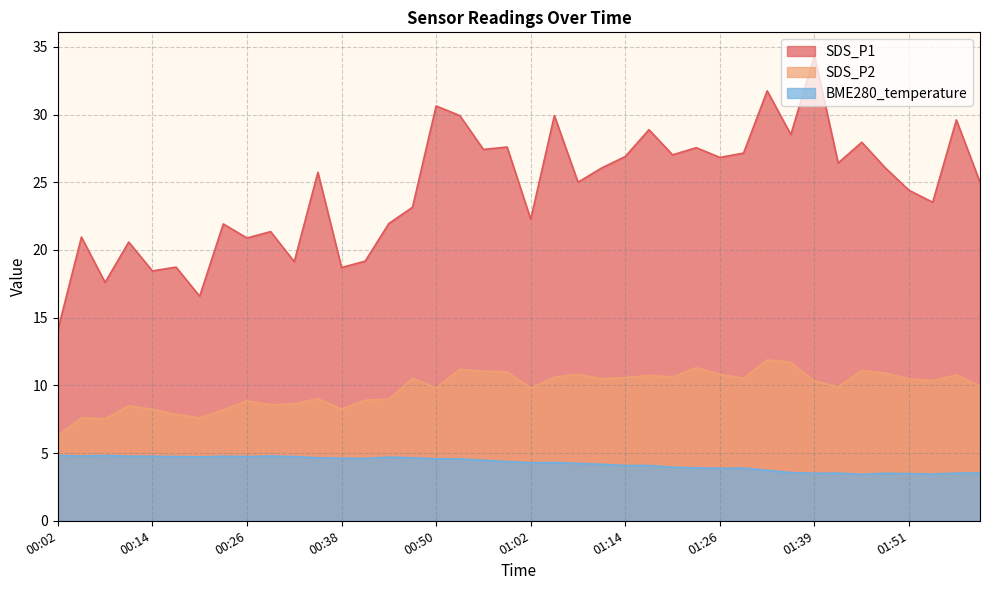

The SDS_P1 series shows 43.0 at 01:20. True or false?

False